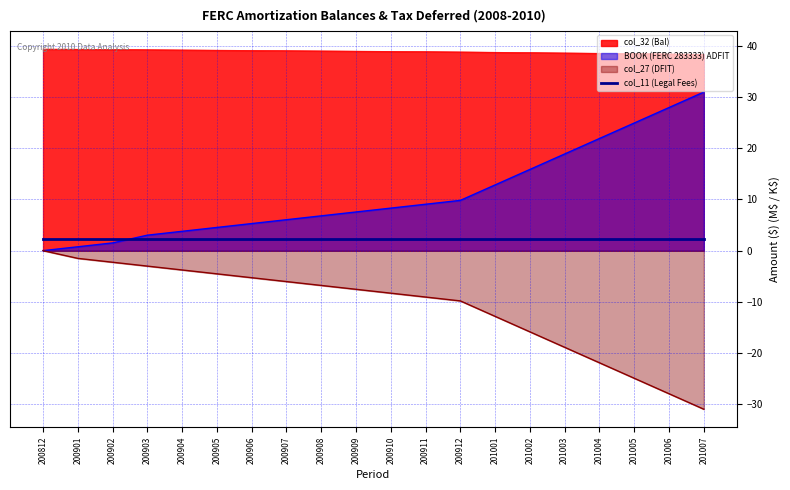

At which category is the sum across all series the highest?

200812